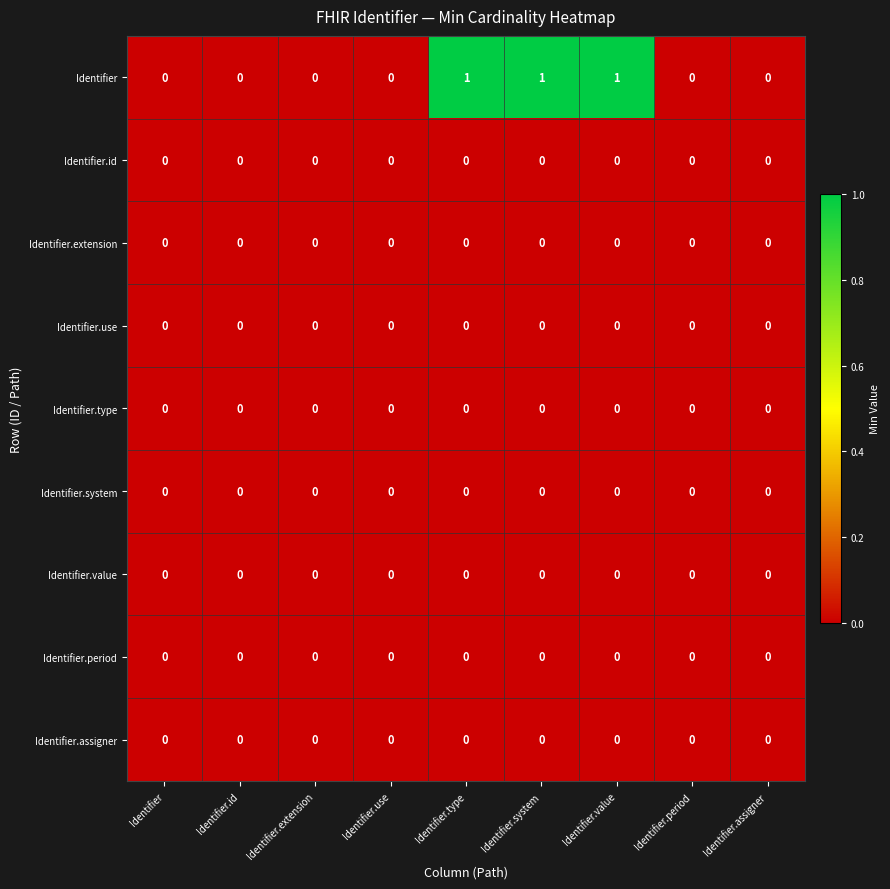

Which series has the largest total across all categories?

Identifier